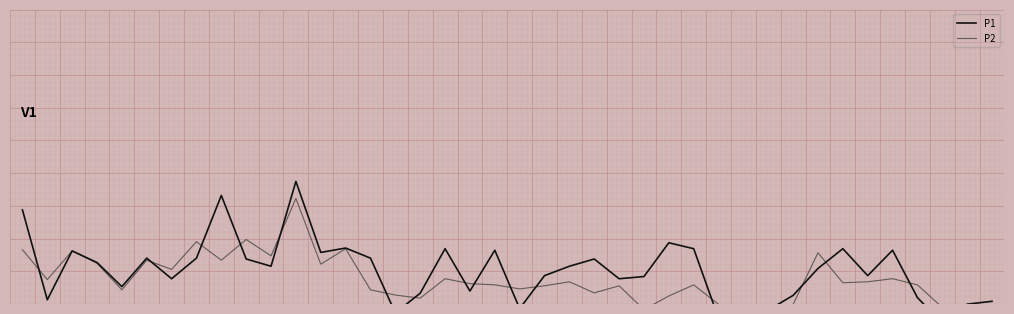

How many interior local peaks does the P2 series have?

13